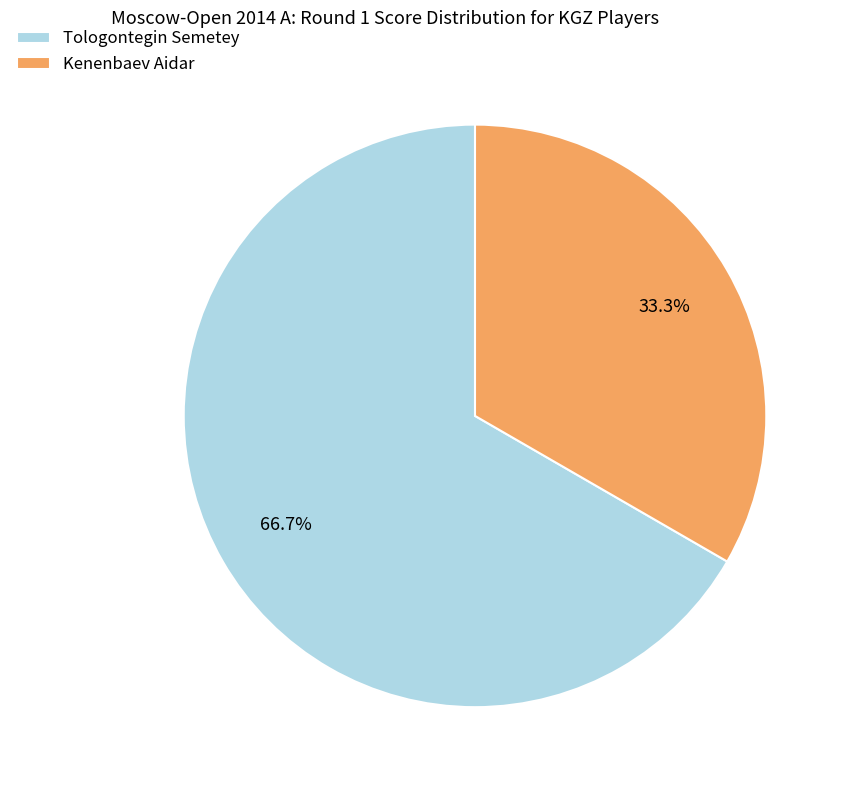

How many slices are in this pie chart?

2